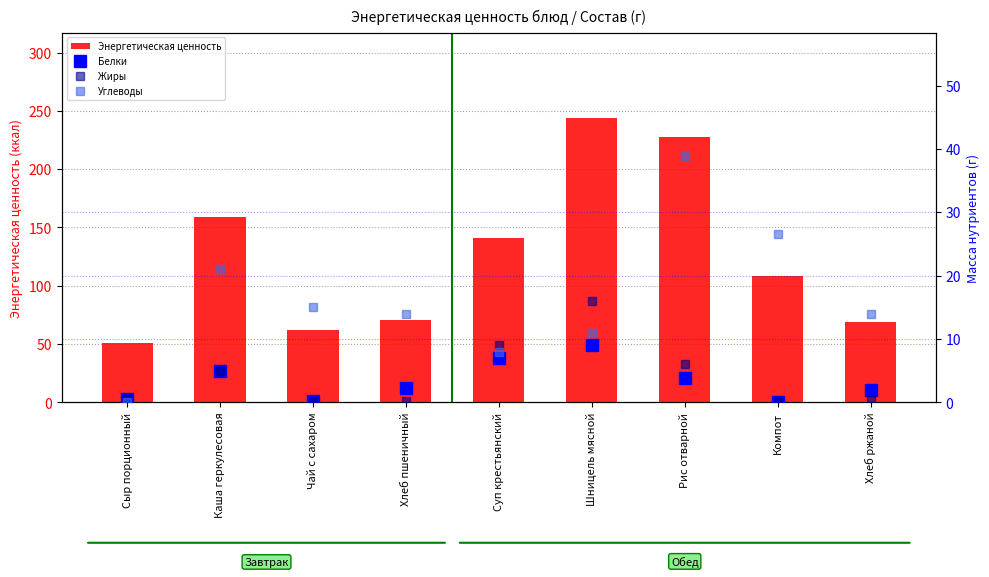

Is it true that Углеводы equals 15.0 at Чай с сахаром?

True